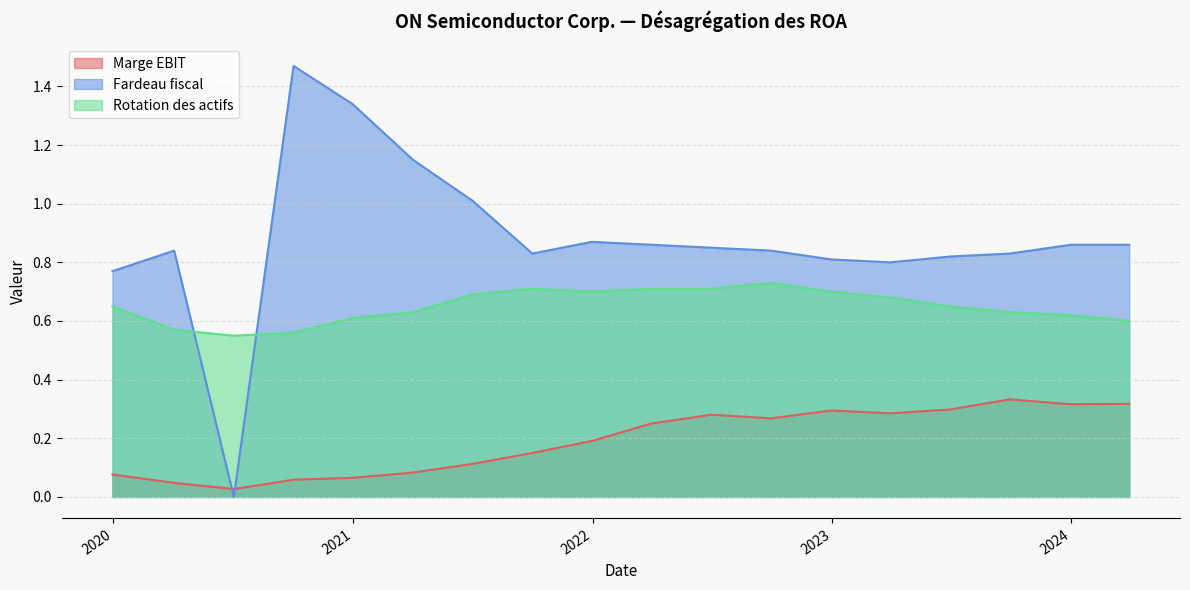

What are all the series names shown in the legend?

Marge EBIT, Fardeau fiscal, Rotation des actifs